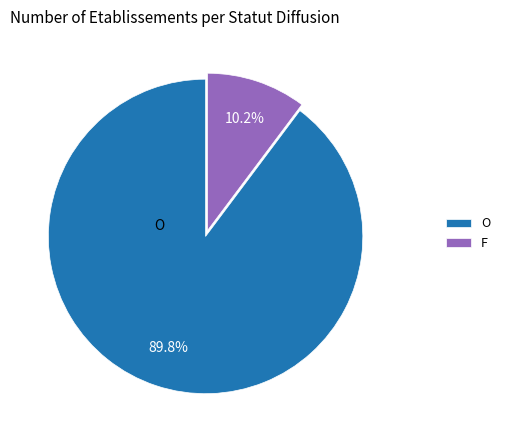

What portion of the pie excludes F?

89.8%